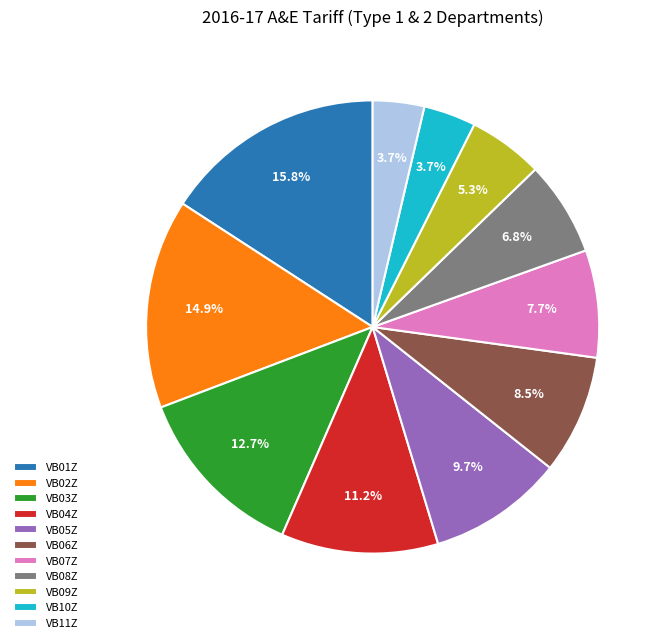

Which category has the biggest portion of the pie?

VB01Z